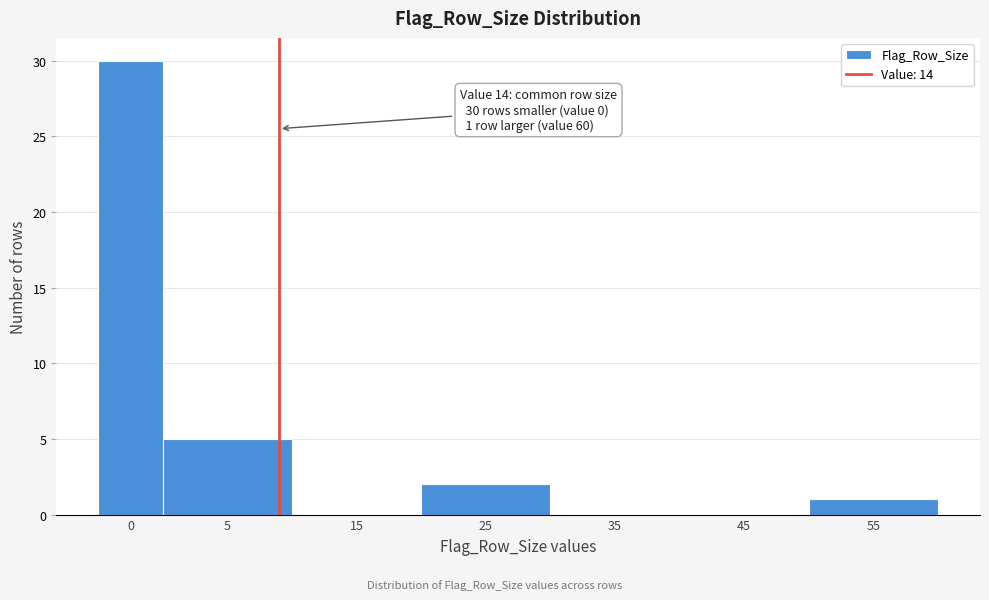

Reading left to right, list all the values displayed in this chart.

0=30	5=5	15=0	25=2	35=0	45=0	55=1